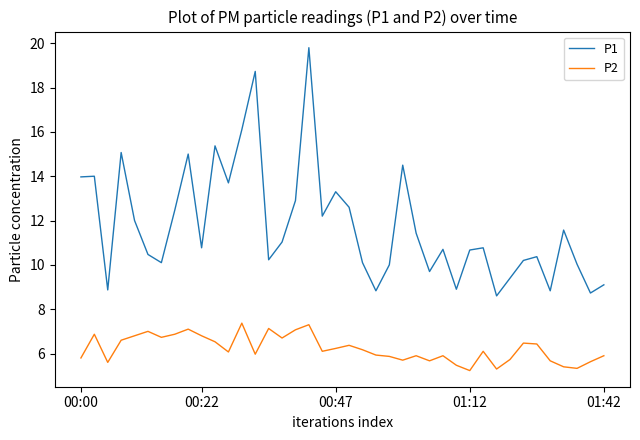

Rank the series by their average value, from highest to lowest.

P1, P2